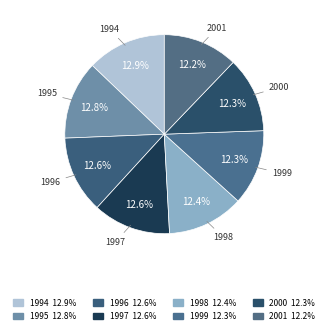

Which category has the smallest portion of the pie?

2001